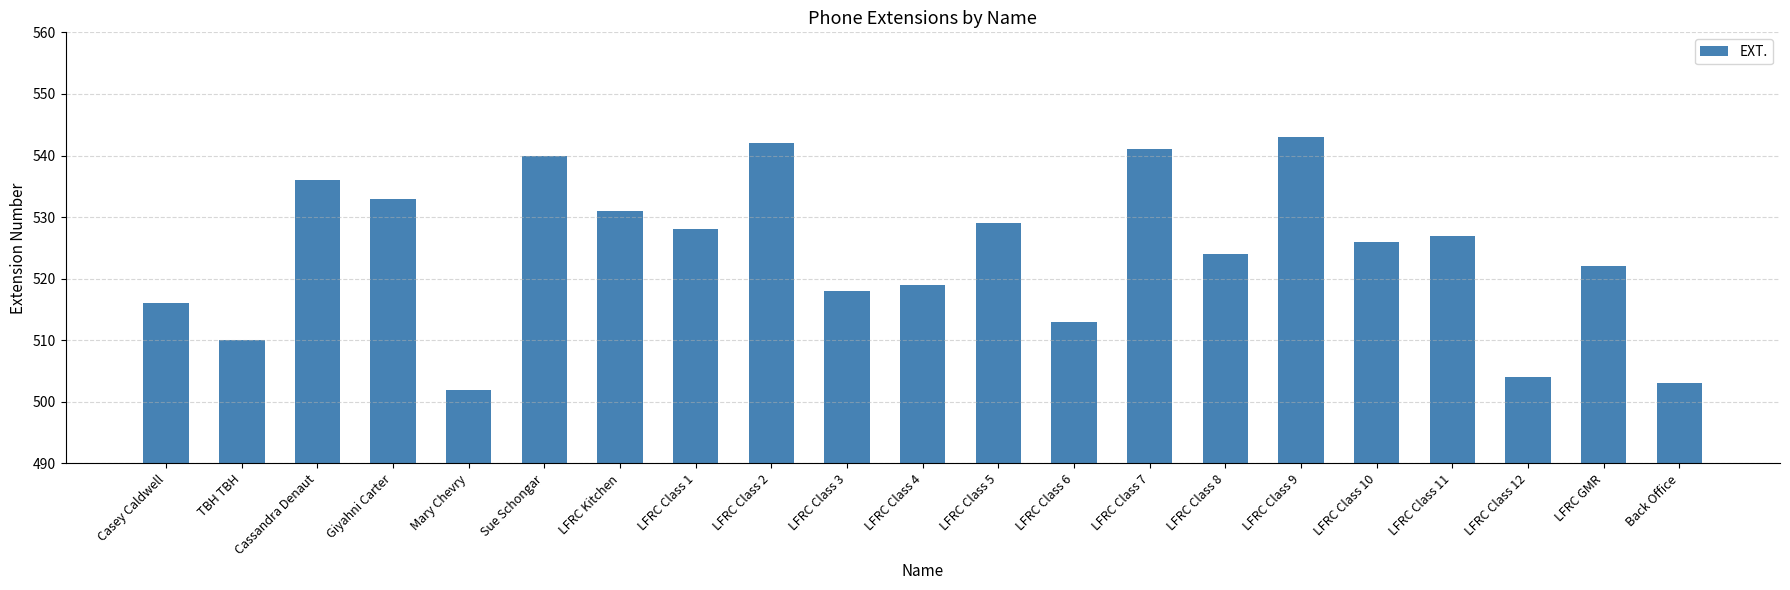

At which label does the data first exceed 526?

Cassandra Denaut